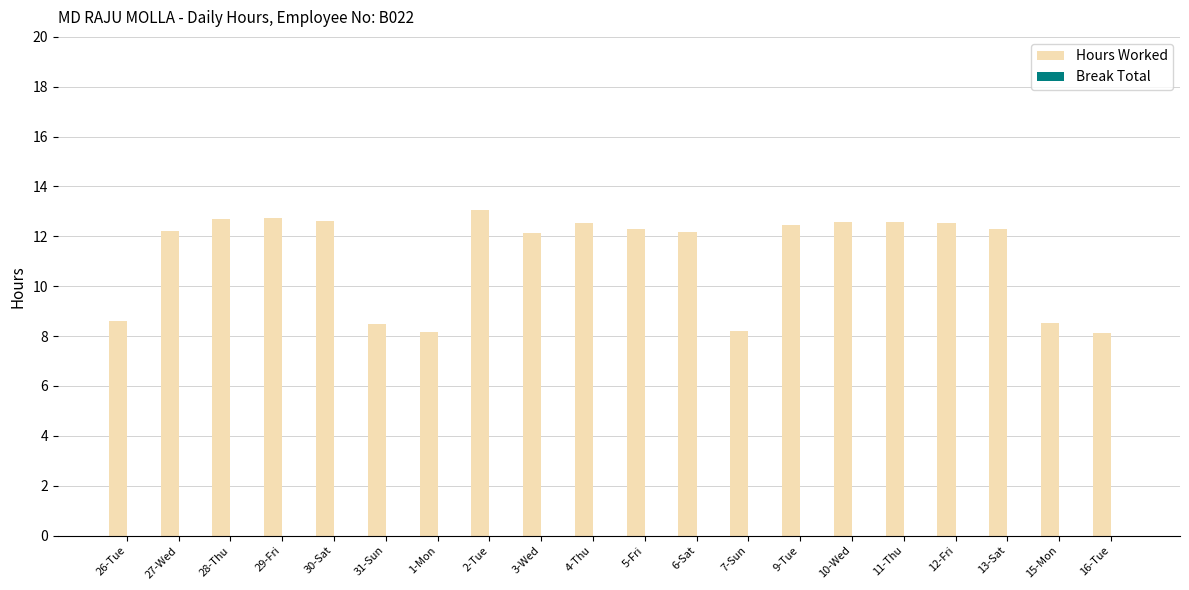

What is the label of the 3rd bar from the right?

13-Sat